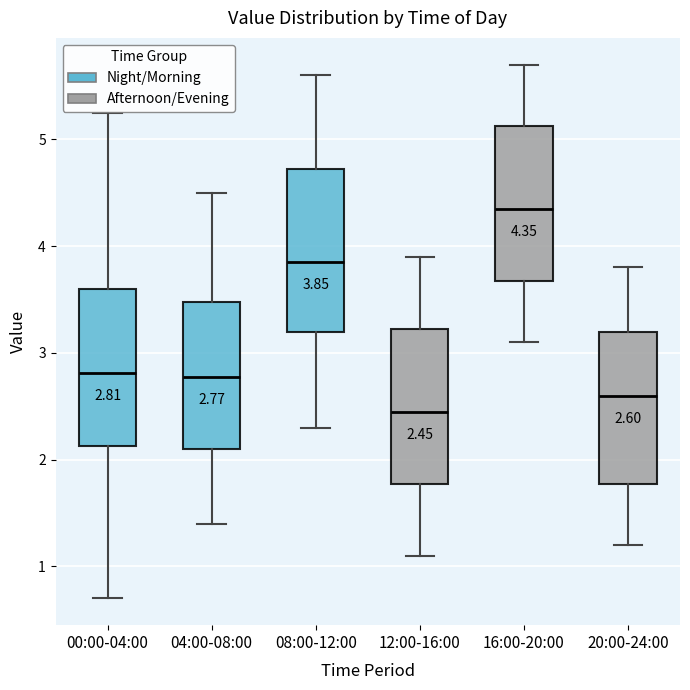

Which box's median line is the lowest?

12:00-16:00